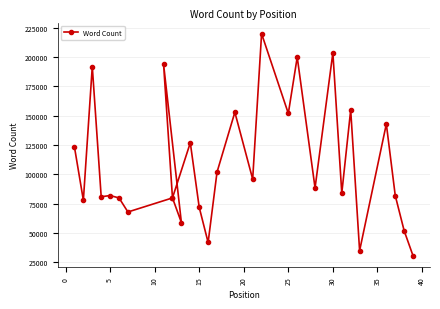

What is the average value?

108799